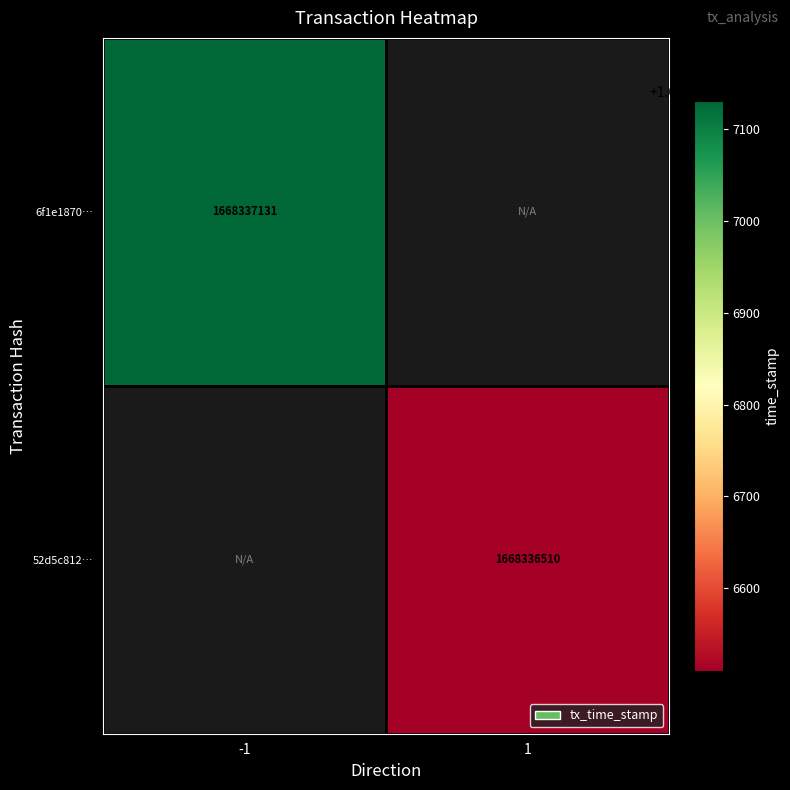

Between direction and time_stamp, which is larger?

time_stamp